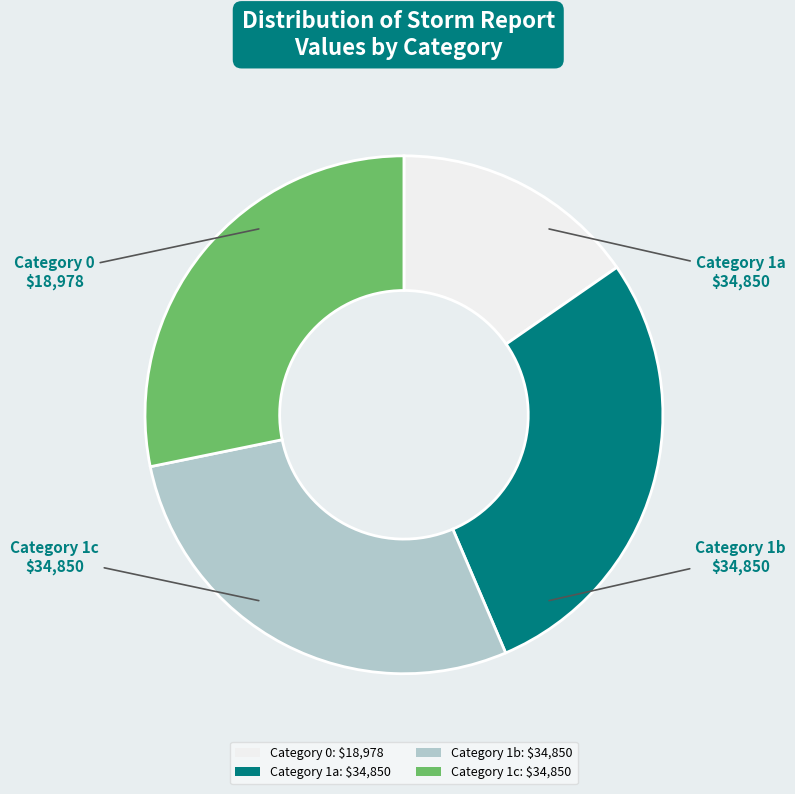

How many slices are in this pie chart?

4